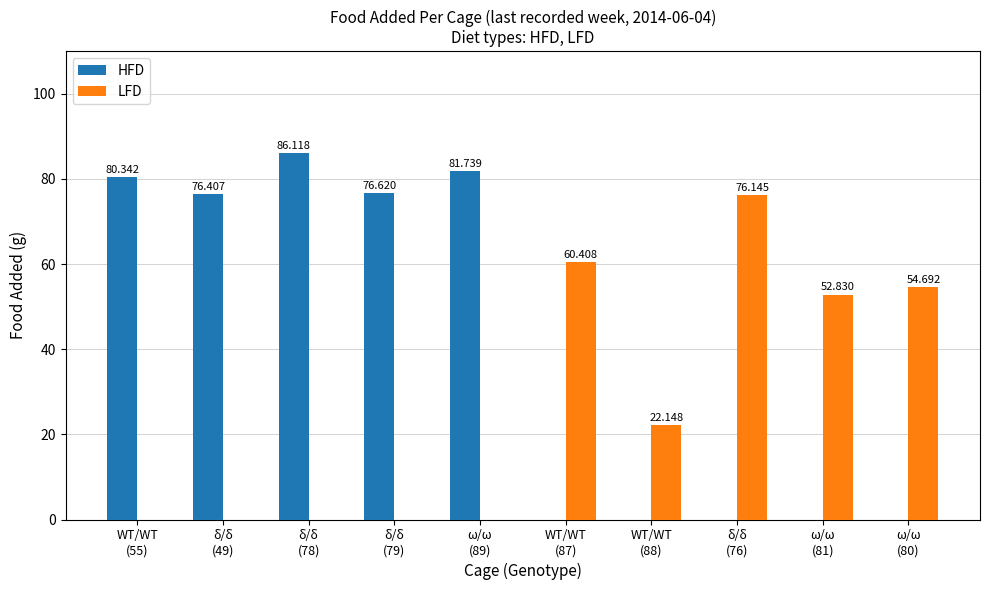

At which label does LFD reach its peak?

δ/δ
(76)